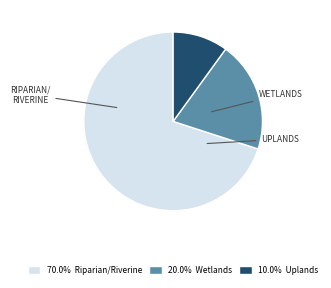

Does any single category account for the majority?

Yes